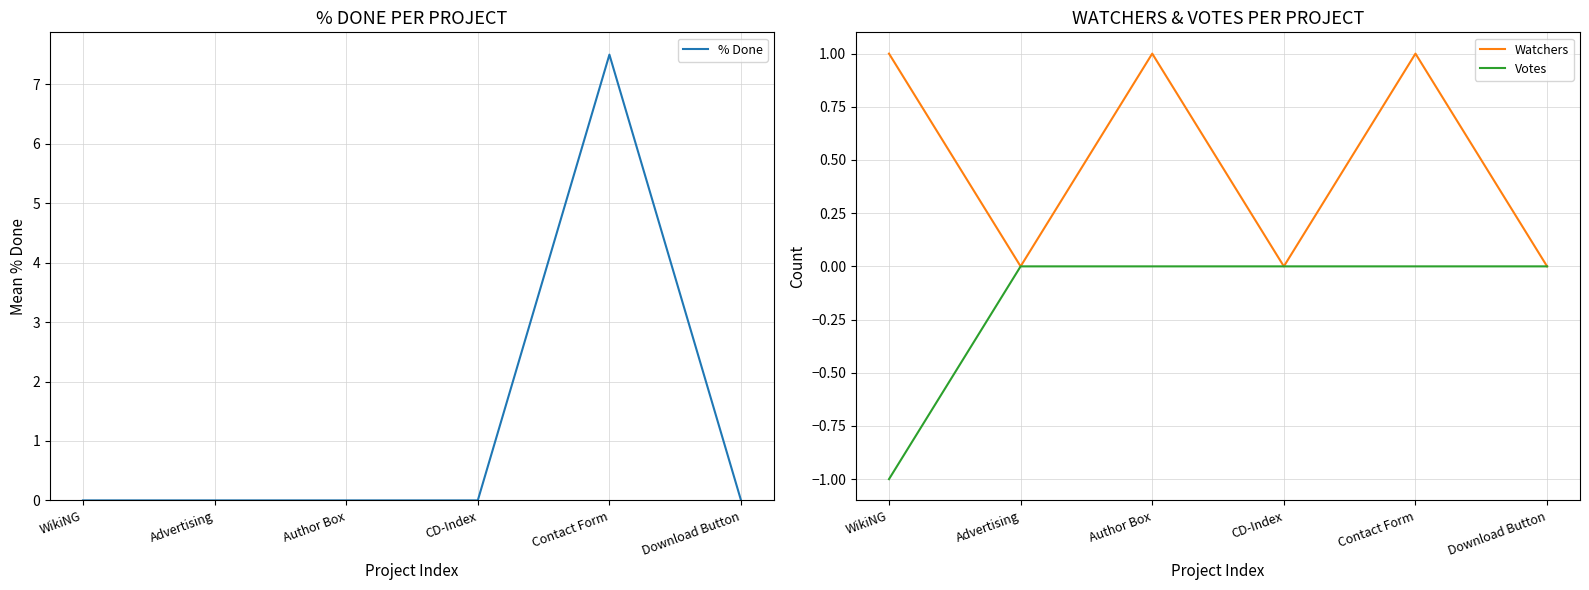

What is the difference between the highest and lowest values at WikiNG?

2.0